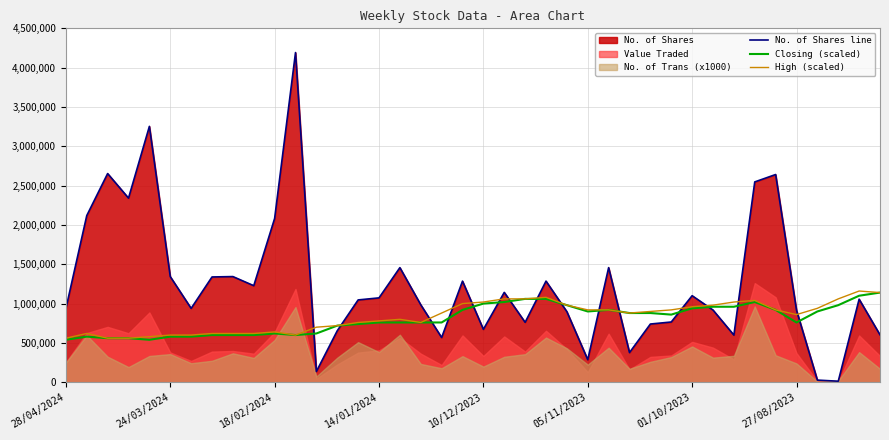

What is the maximum value for High (scaled)?

1160000